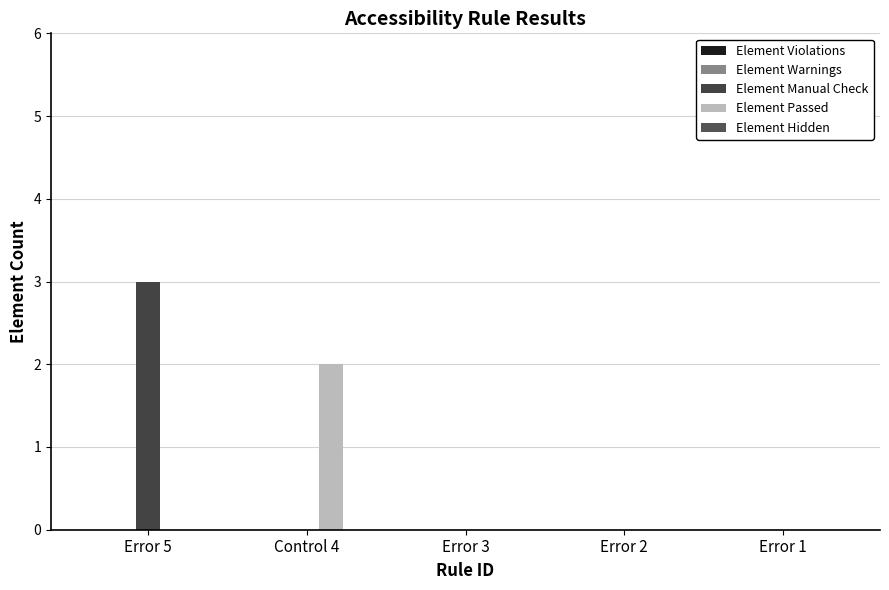

What is the sum of all Element Manual Check values?

3